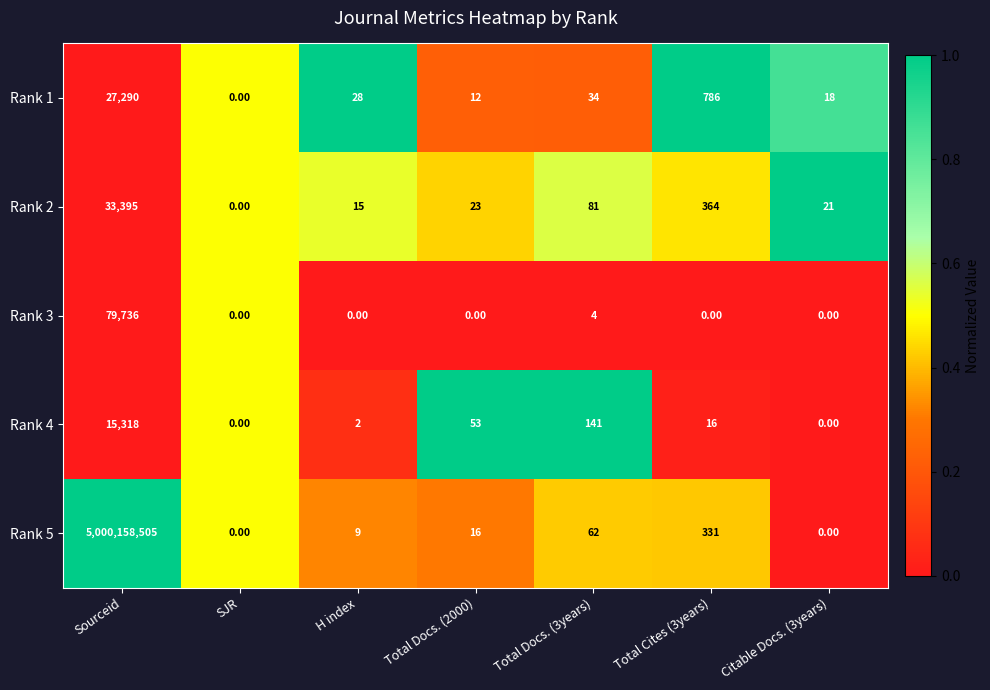

How many distinct data groups are displayed?

5